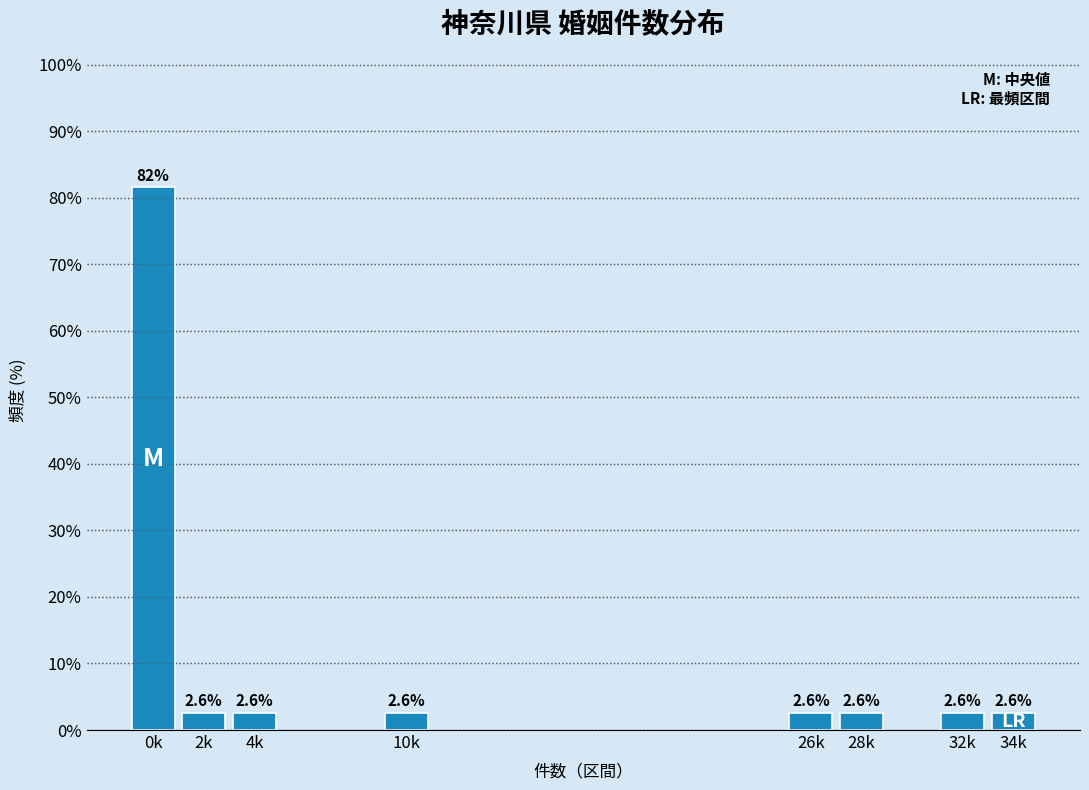

Reading right to left, transcribe all the data shown in this chart.

34k=2.6	32k=2.6	28k=2.6	26k=2.6	10k=2.6	4k=2.6	2k=2.6	0k=81.6